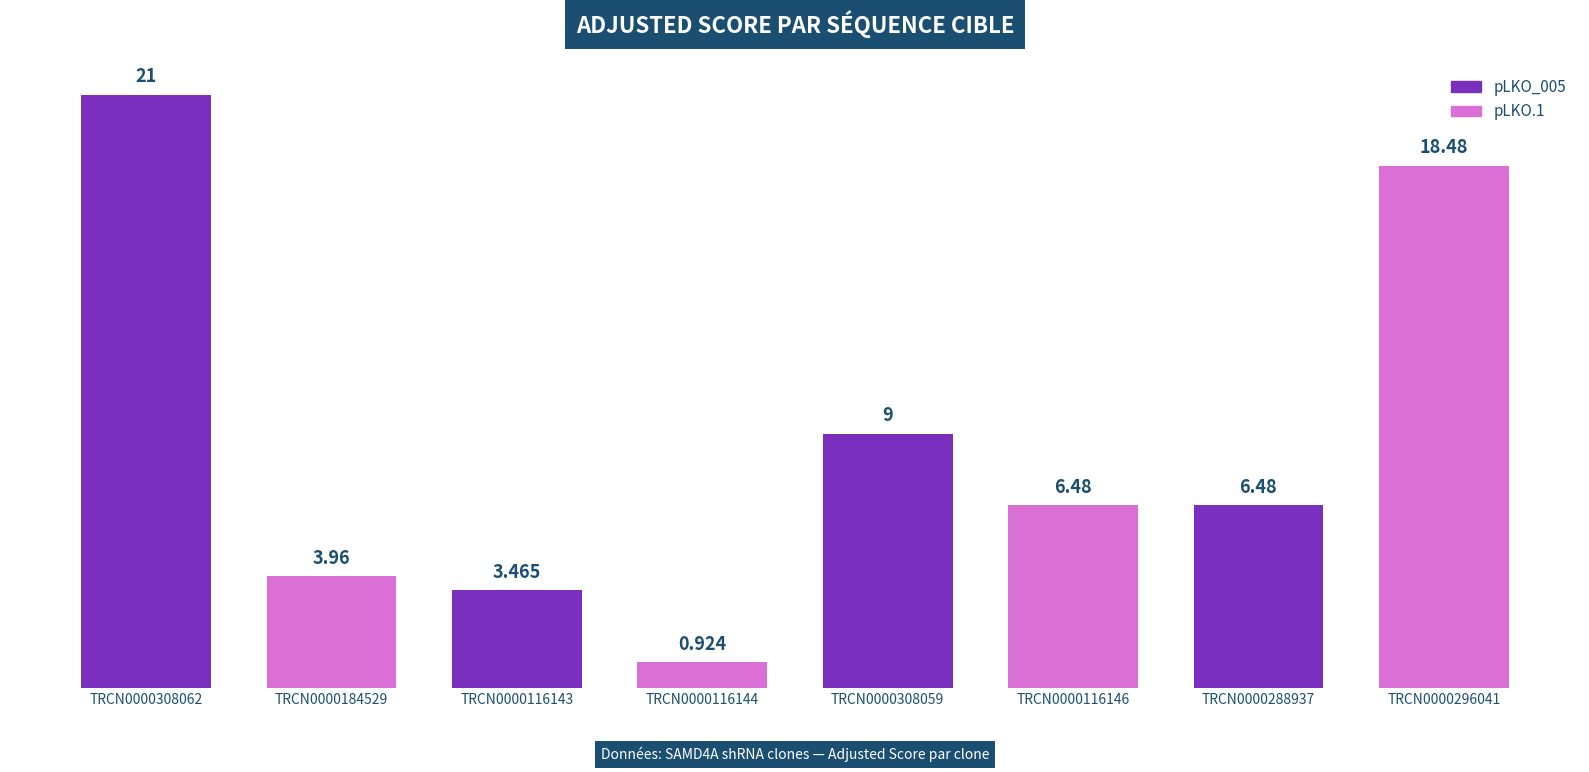

What position from the left is TRCN0000308059?

5